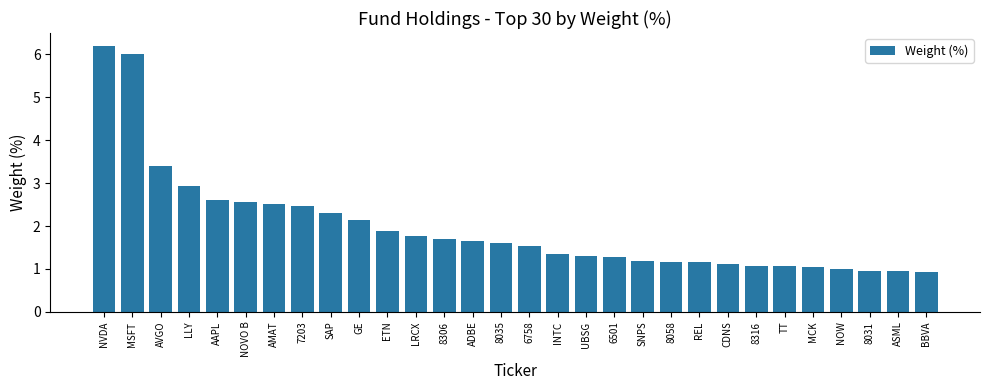

What is the maximum value shown in the chart?

6.2